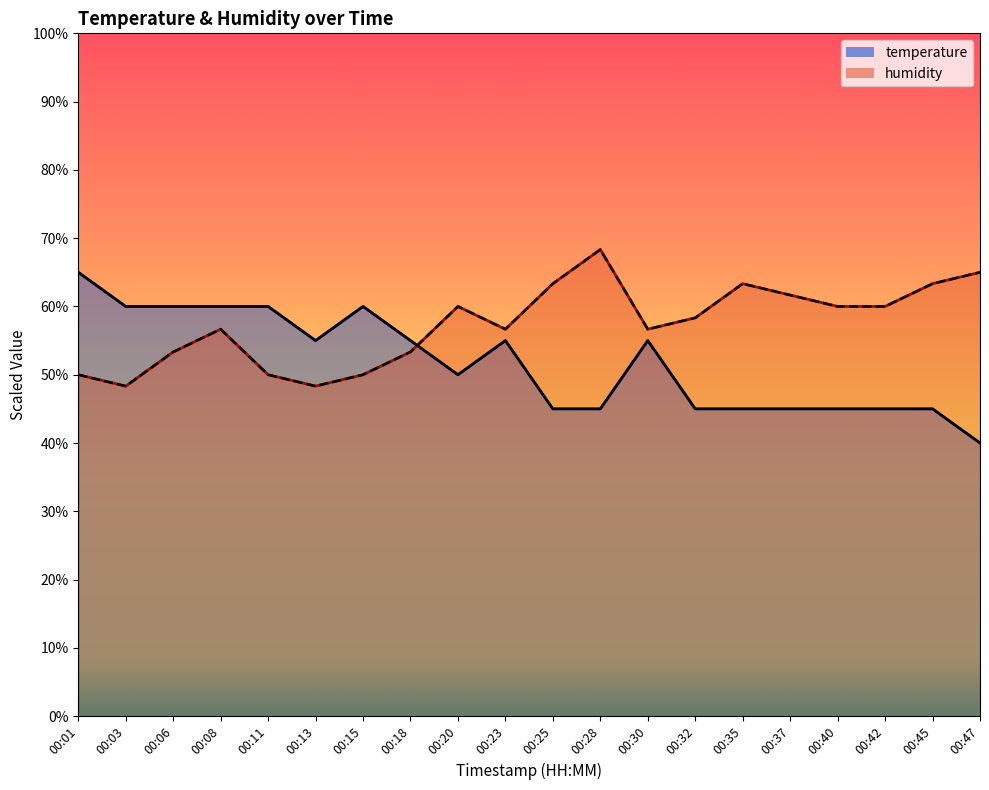

What is the total value across all series at 00:01?

115.0